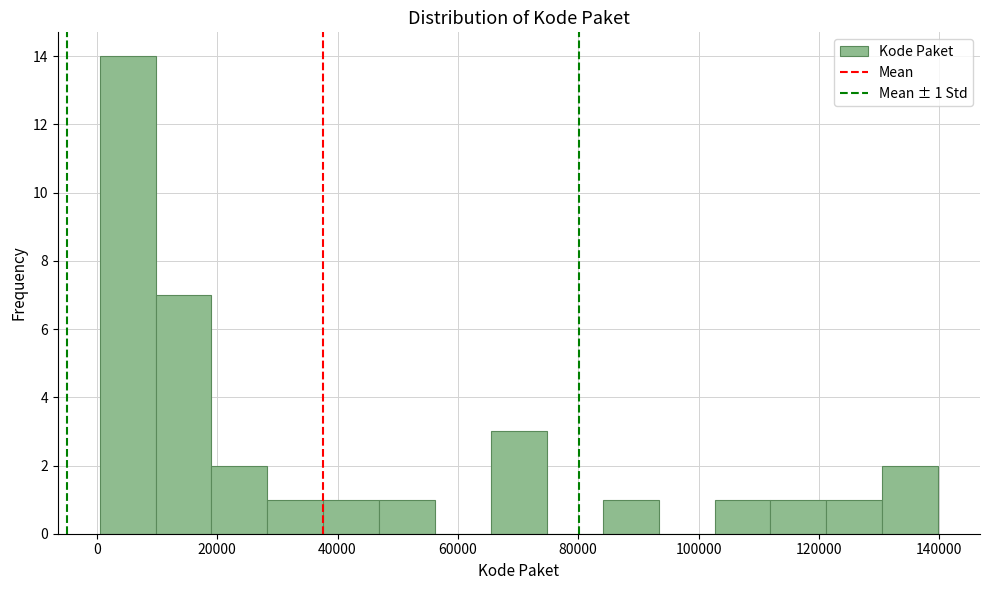

Which range on the x-axis has the tallest bar?

0 to 10000